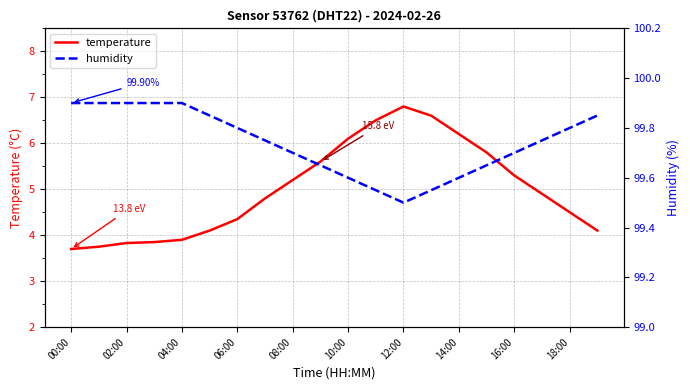

What is the sum of all temperature values?

99.9